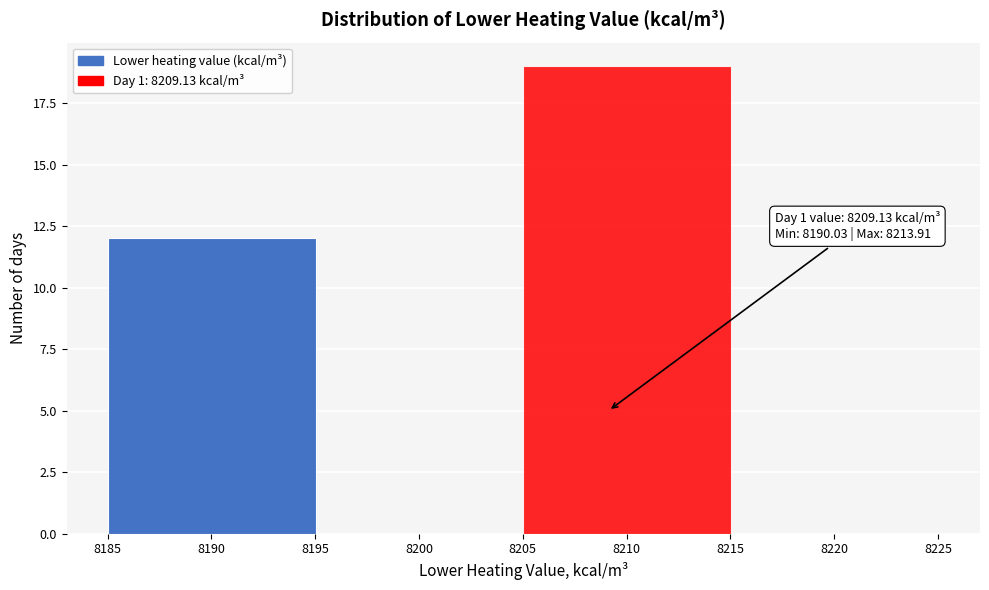

Which range on the x-axis has the tallest bar?

8205 to 8215